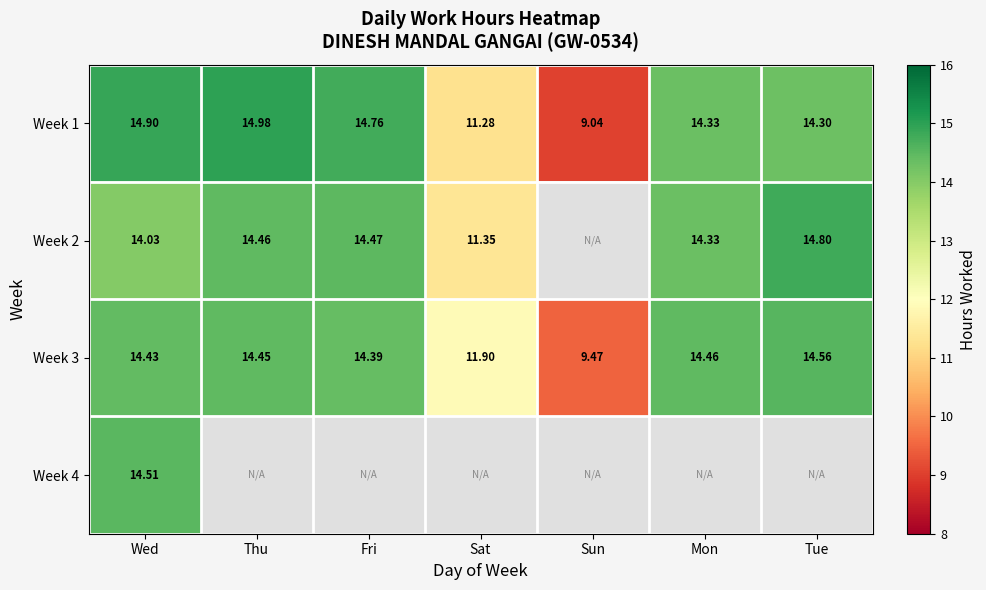

How many data points does each series have?

7